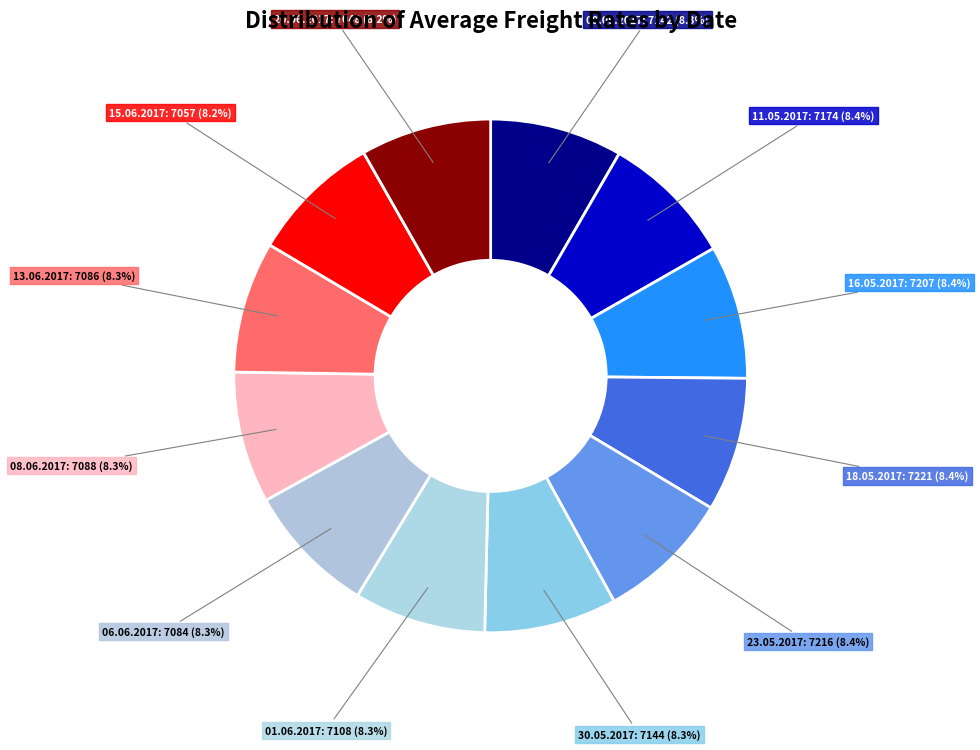

To the nearest percent, what is the average slice percentage?

8%